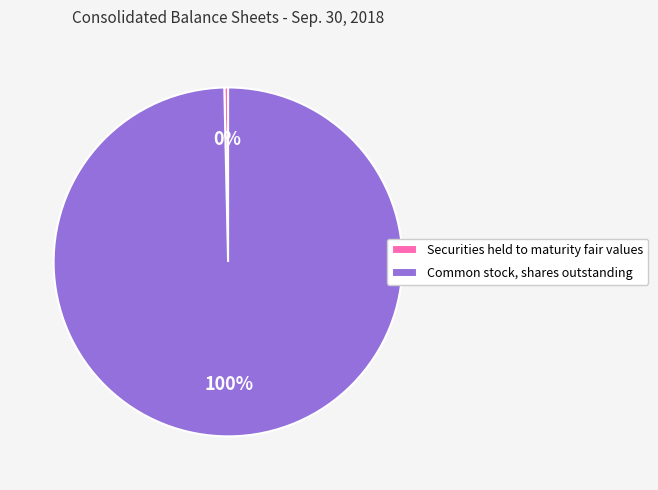

The Securities held to maturity fair values slice represents 0% of the pie. True or false?

True